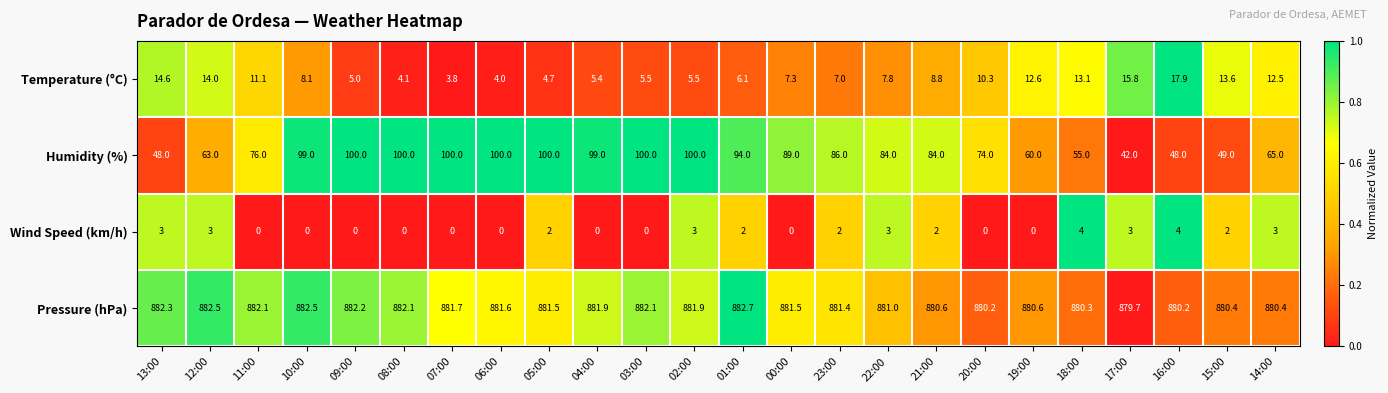

What is the spread (max minus min) of values at 07:00?

881.7